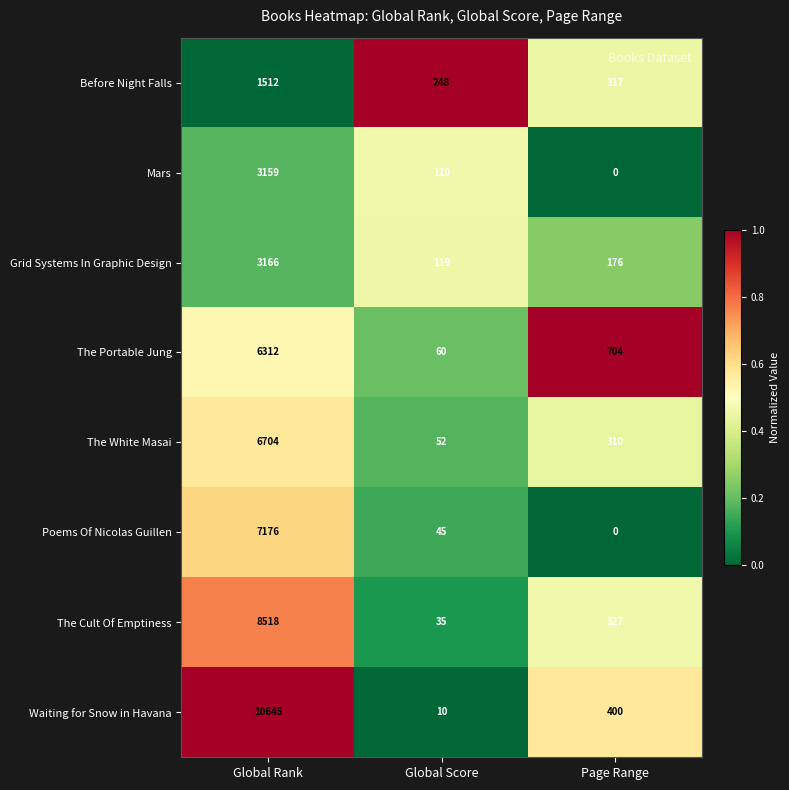

Which label corresponds to the largest value in the chart?

Global Rank